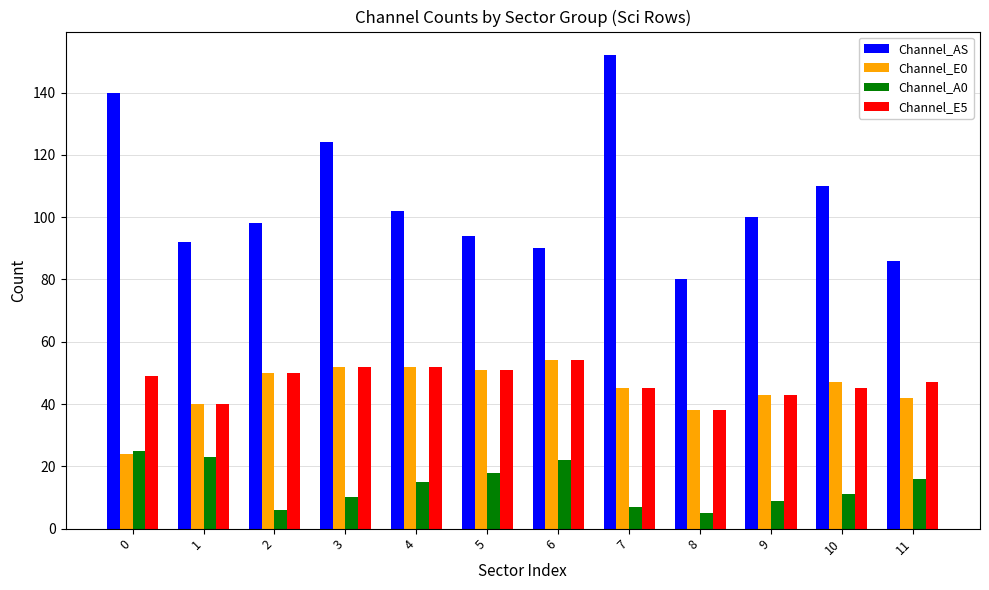

What is the total value across all series at 6?

220